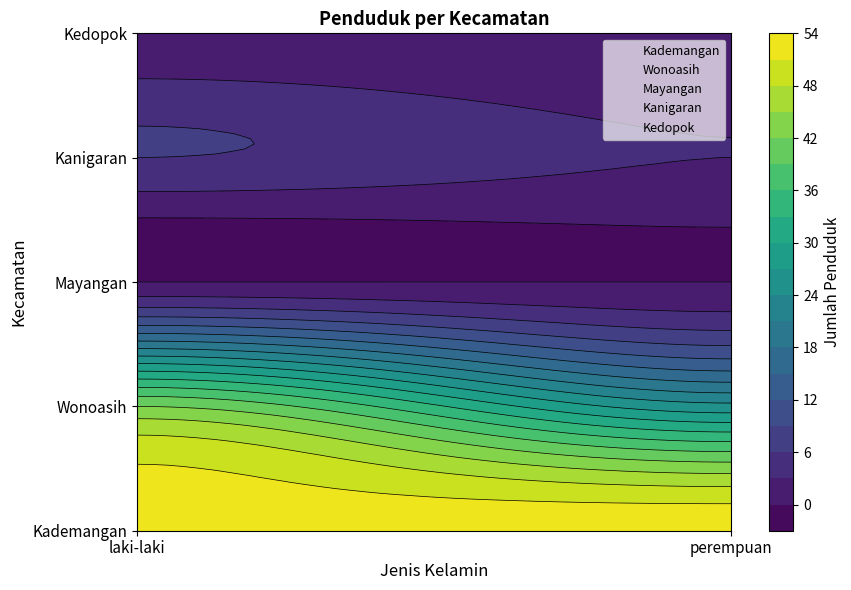

What is the difference between the maximum and minimum values in the Kademangan series?

1